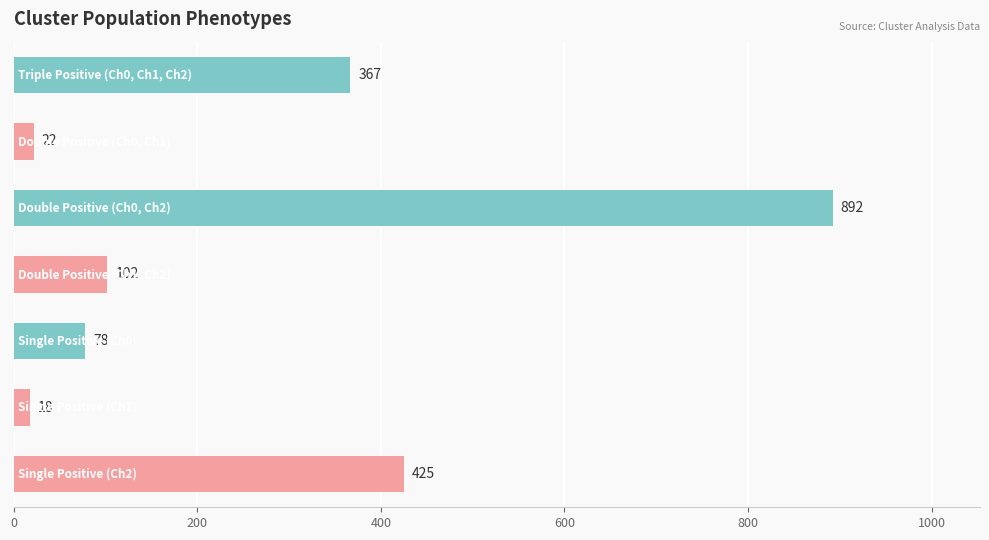

What is the difference between the second highest and second lowest values?

403